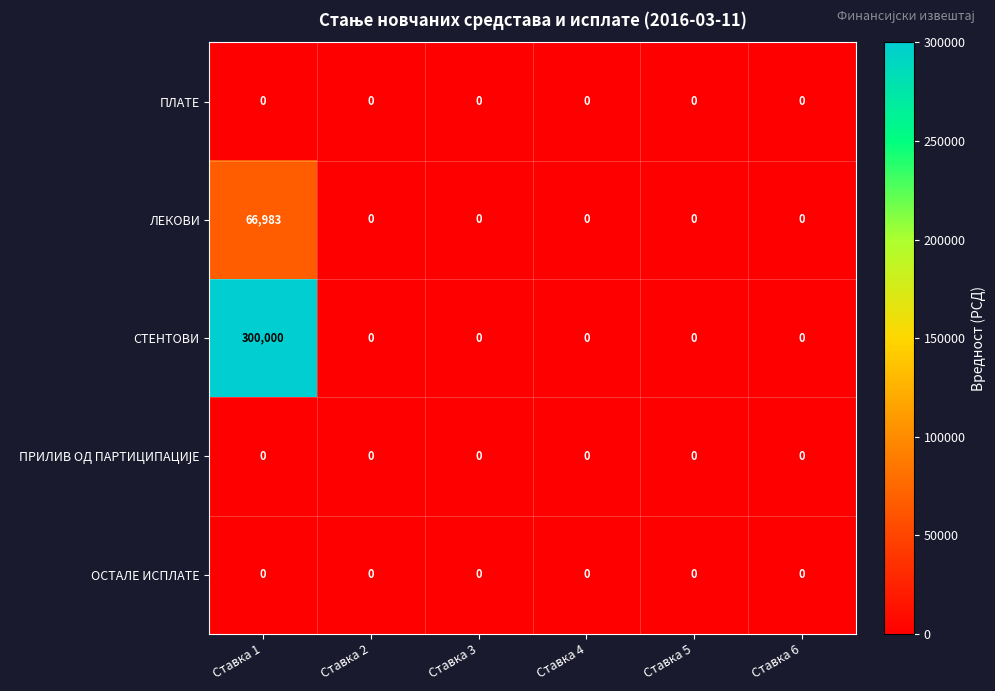

What is the total value across all series at Ставка 1?

366983